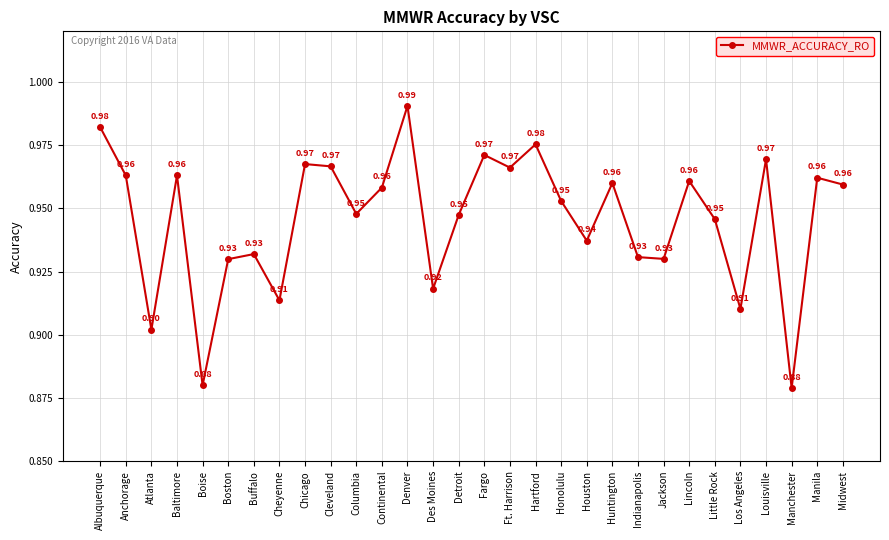

Where is the first local minimum?

Atlanta